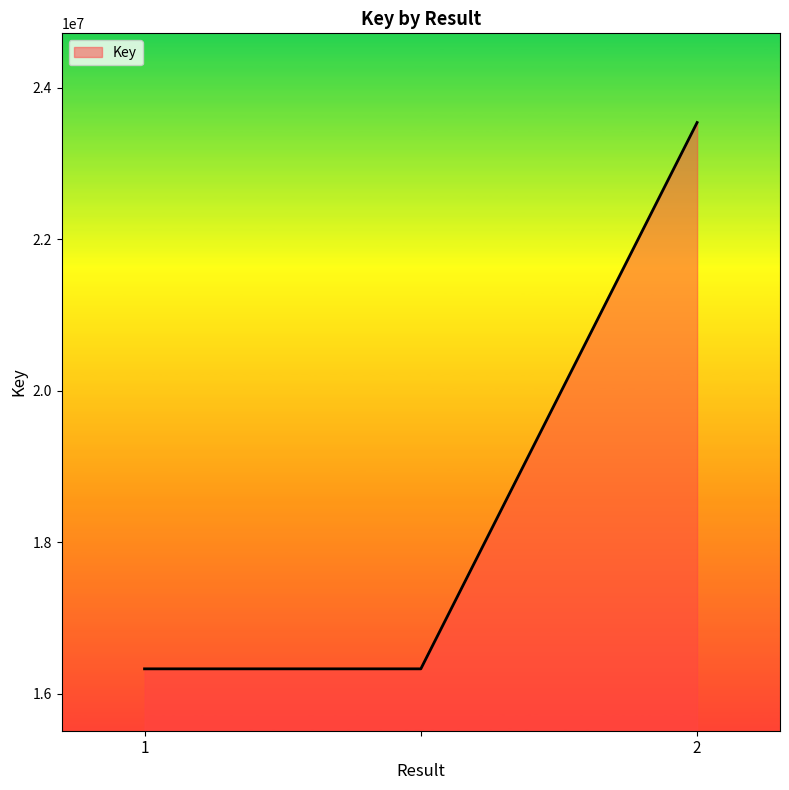

What is the average value?

18733770